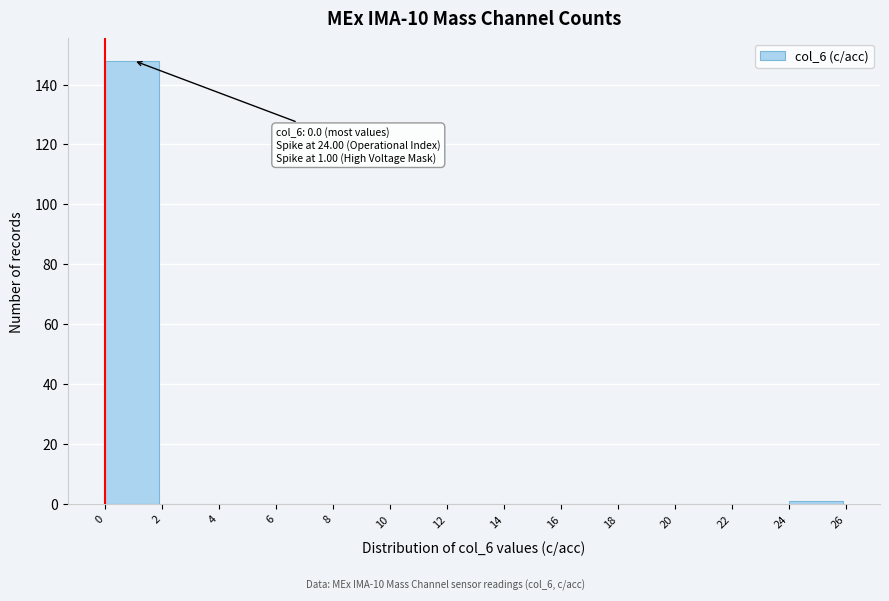

Which range on the x-axis has the tallest bar?

0 to 2